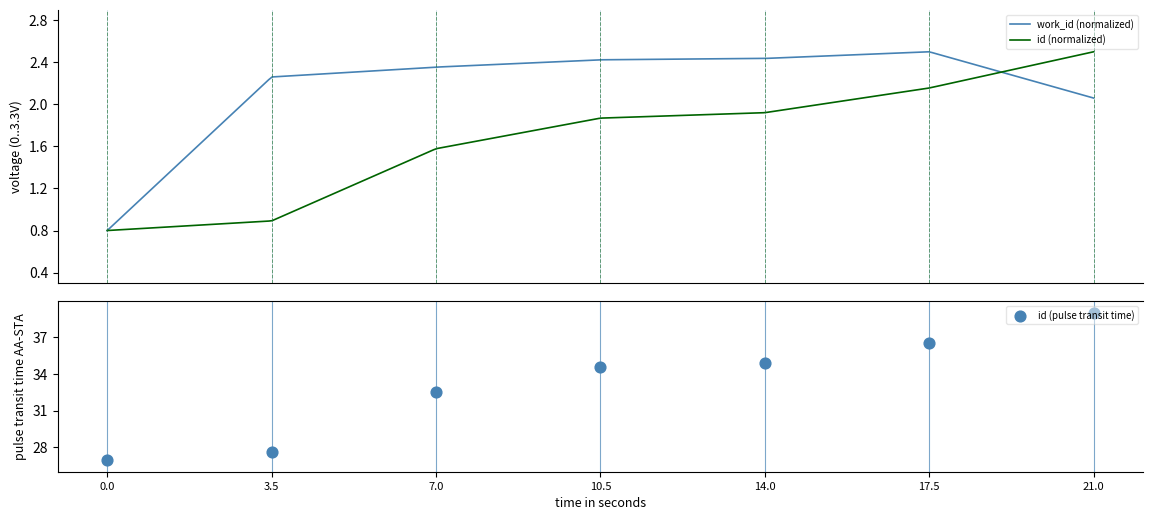

Which has a higher value, 0.0 or 10.5?

10.5